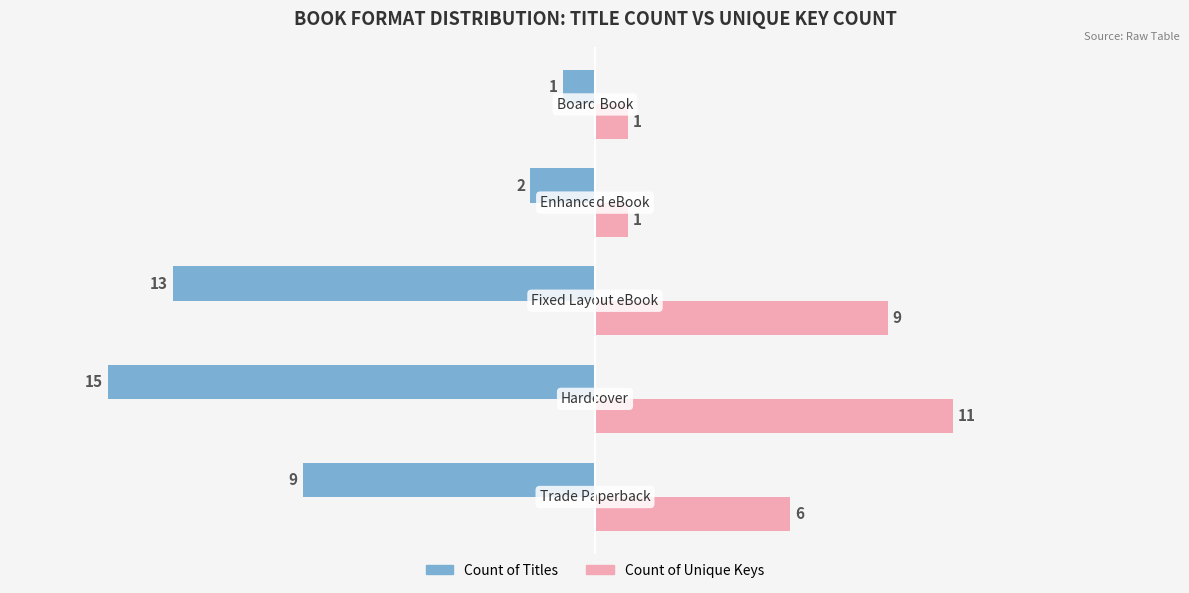

What is the minimum value for Count of Titles?

-15